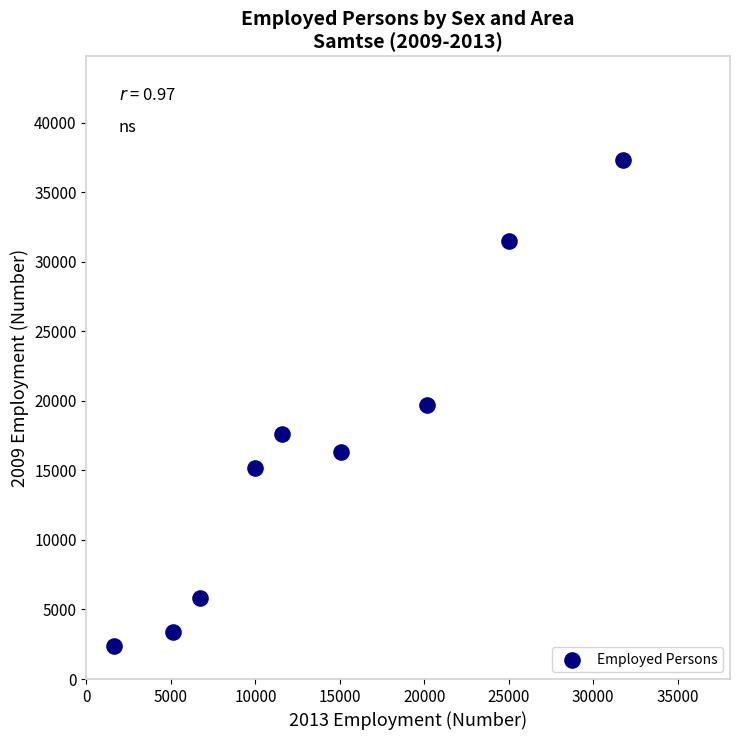

What is the average X value?

14110